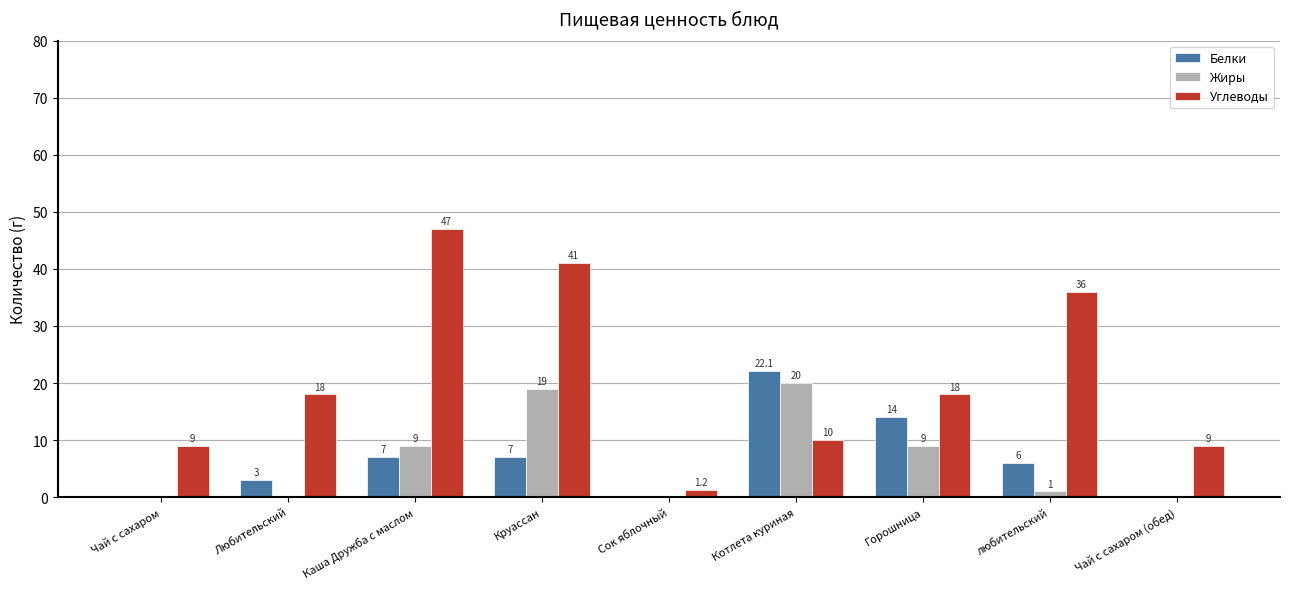

Is the value of Жиры at Круассан greater than the value of Белки at Круассан?

Yes